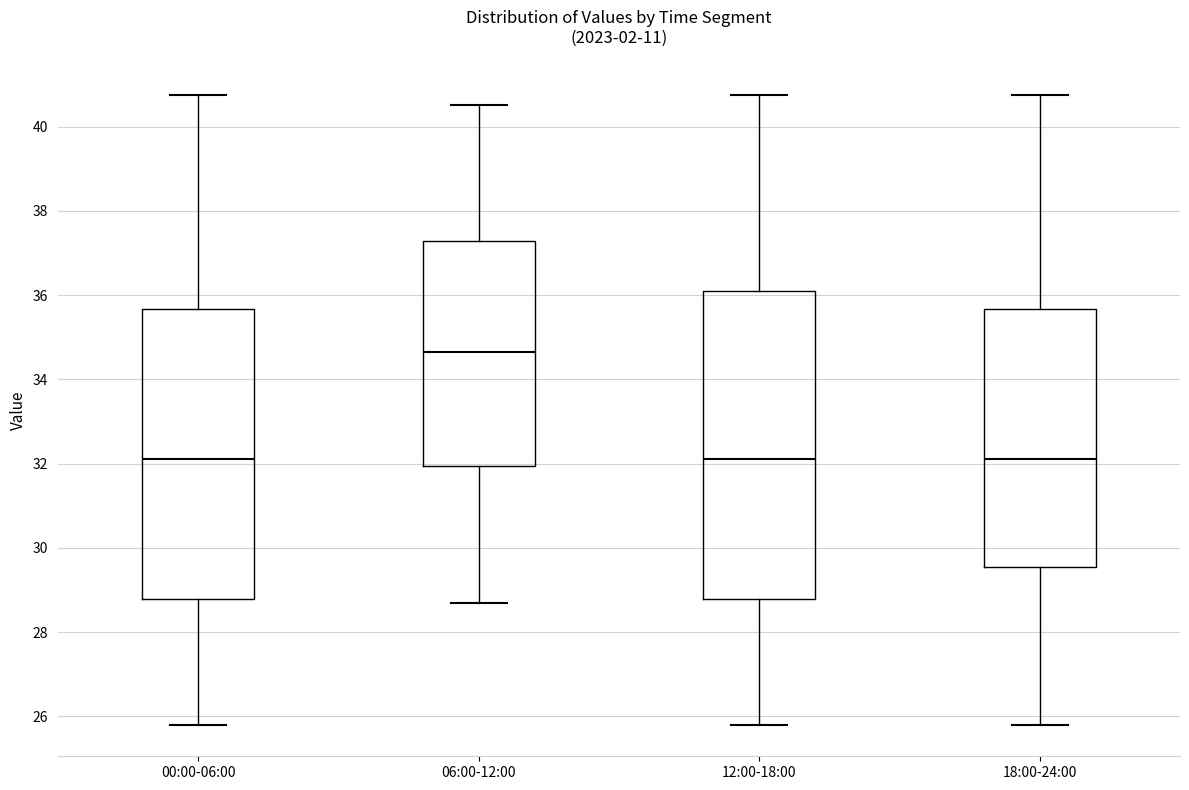

Where does the lower whisker of the box for 00:00-06:00 end on the y-axis? The values are not printed on the chart, so give them approximately, as read against the axis.

25.8